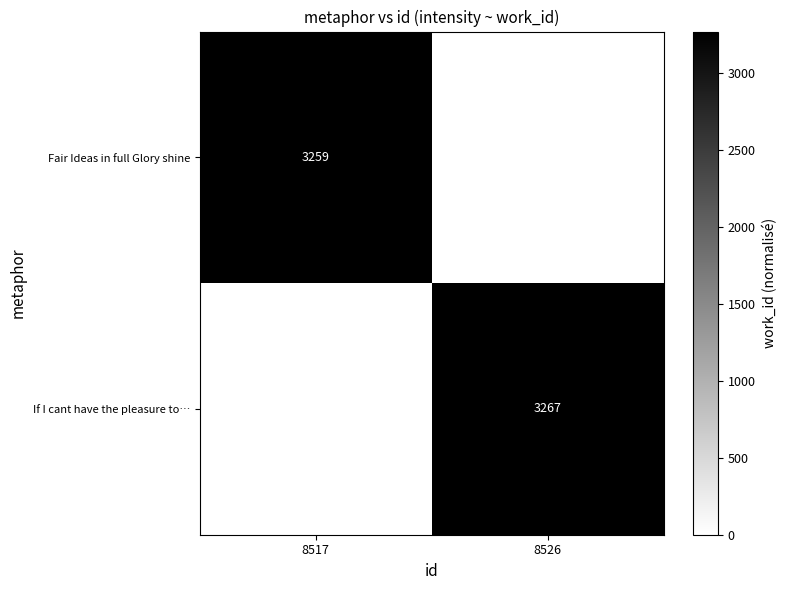

The value of Fair Ideas in full Glory shine at 8517 is 3259. True or false?

True